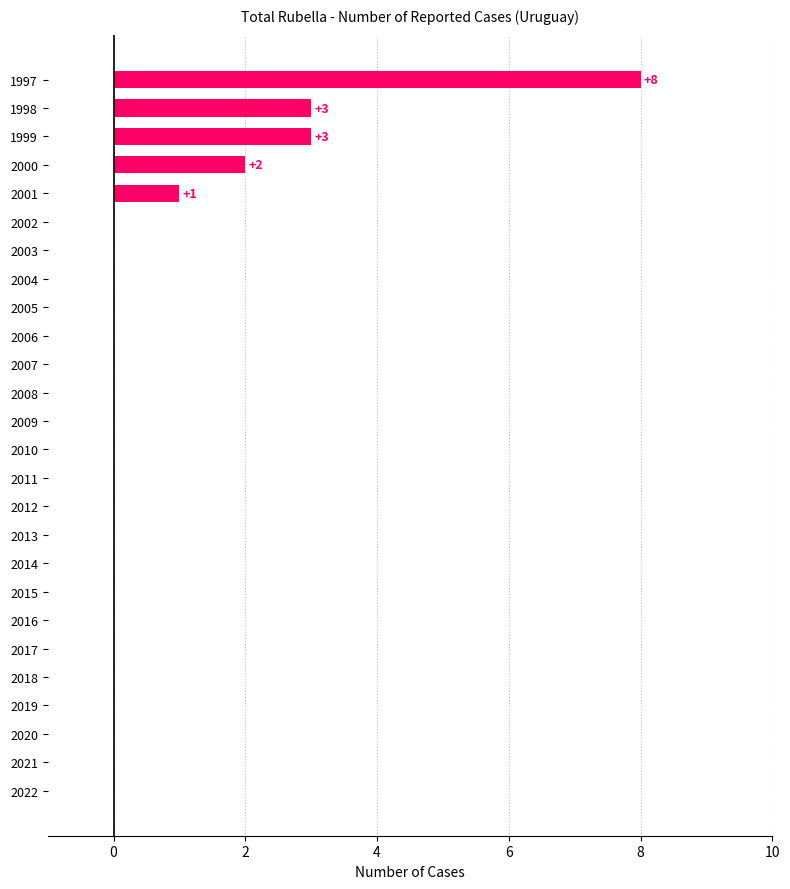

How many data points does each series have?

26